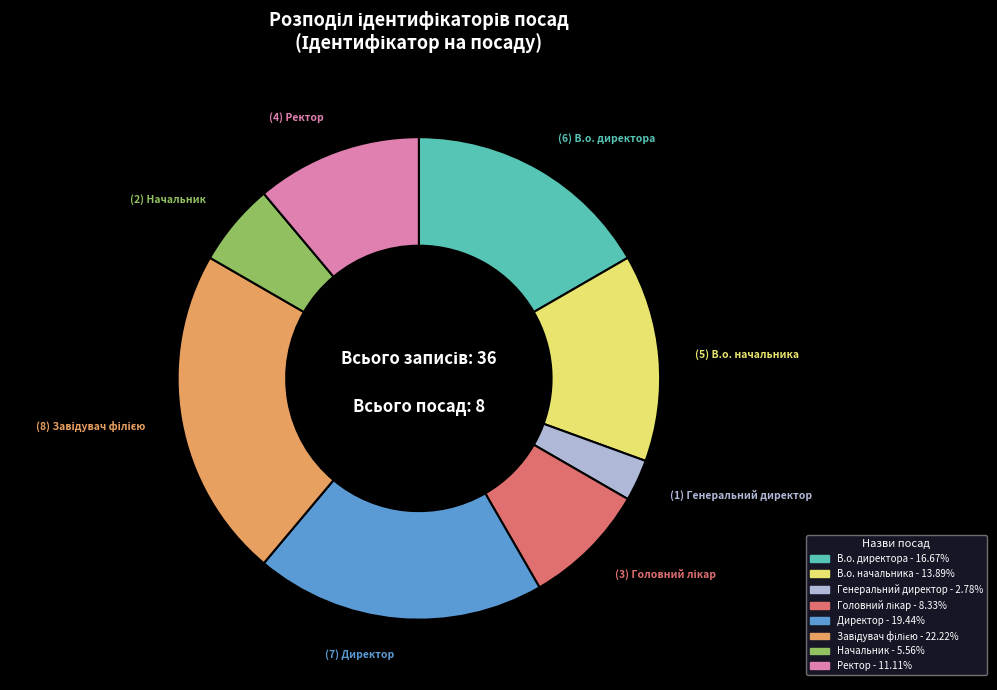

Which slice is the smallest?

Генеральний директор